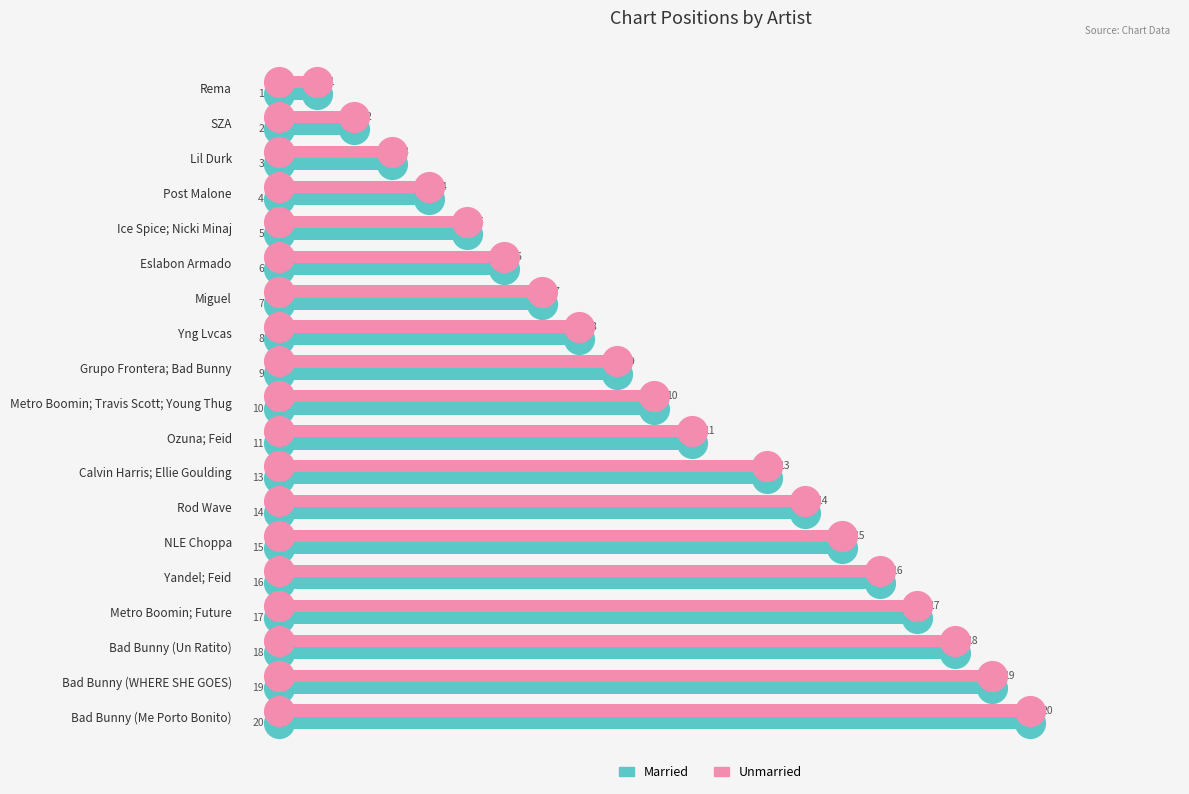

At which category is the sum across all series the highest?

Bad Bunny (Me Porto Bonito)